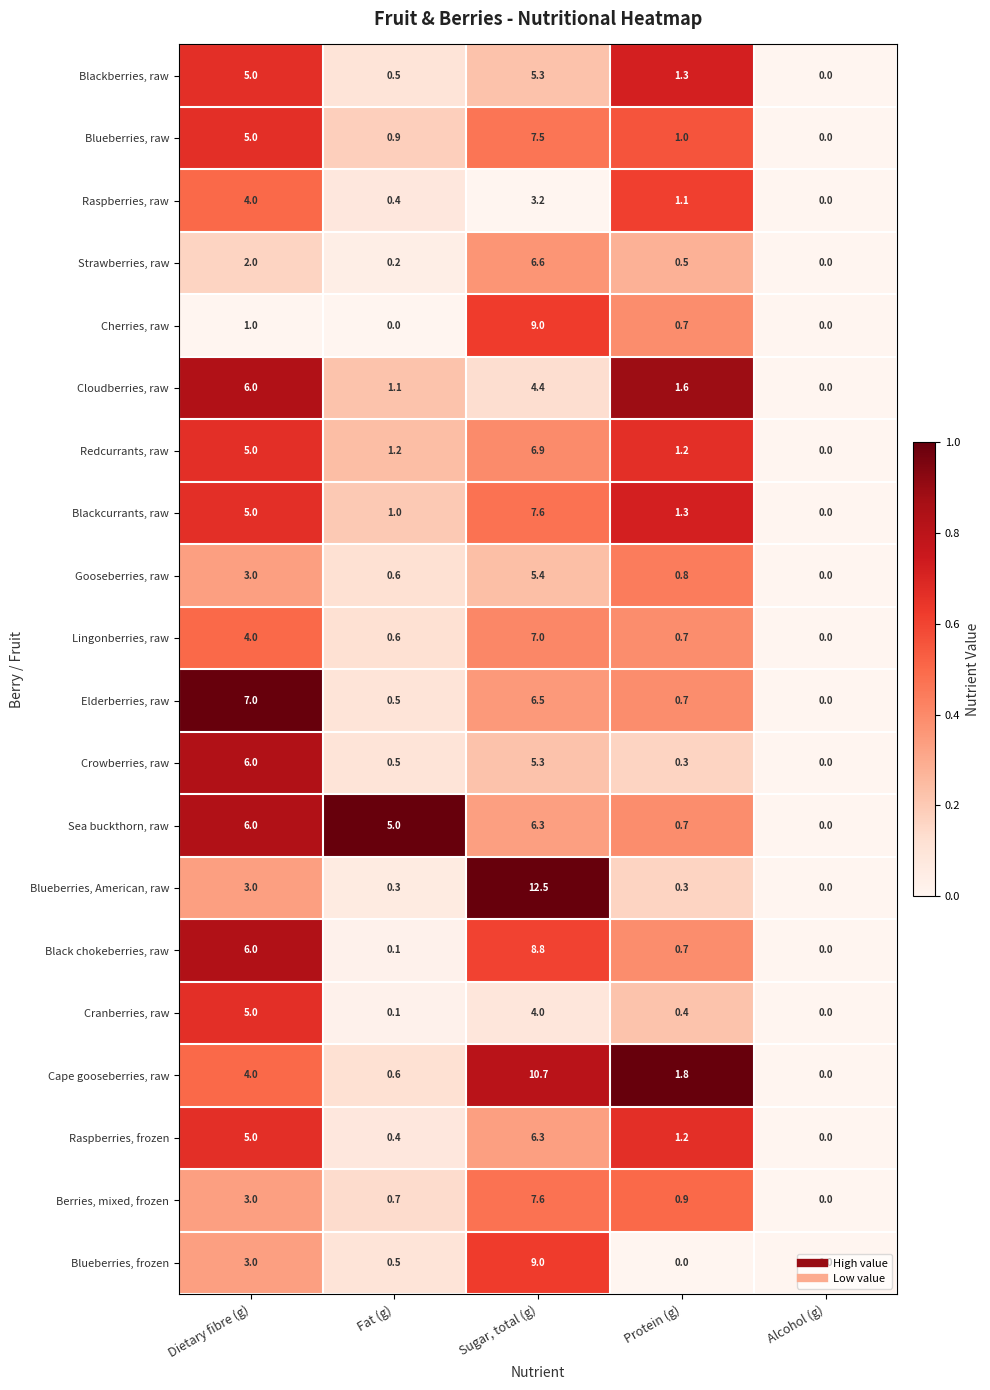

Where does the Redcurrants, raw series first go above 1?

Dietary fibre (g)